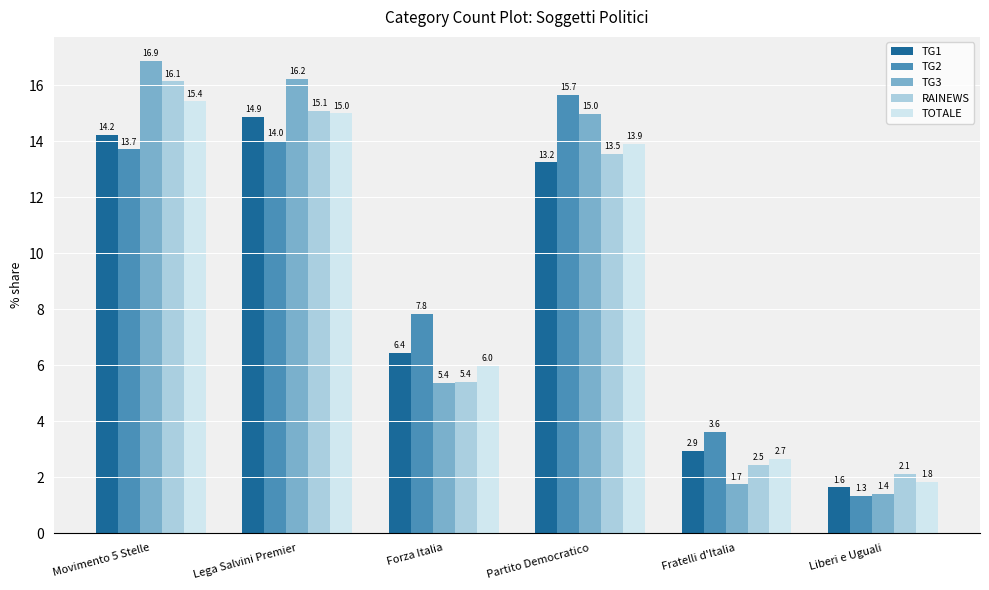

Is the value of TG3 at Lega Salvini Premier greater than the value of TOTALE at Forza Italia?

Yes